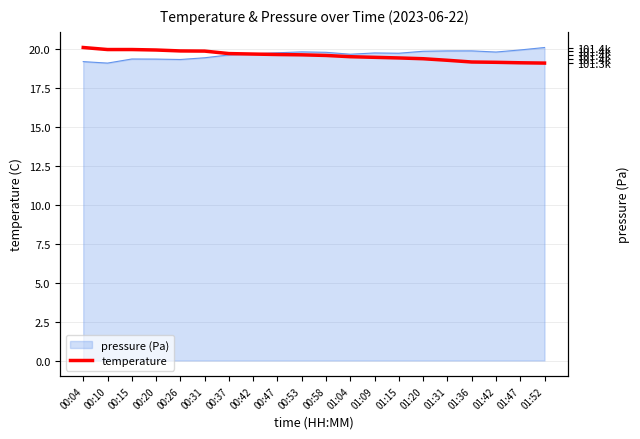

Rank the categories by value from lowest to highest.

01:52, 01:47, 01:42, 01:36, 01:31, 01:20, 01:15, 01:09, 01:04, 00:58, 00:53, 00:47, 00:42, 00:37, 00:31, 00:26, 00:20, 00:10, 00:15, 00:04